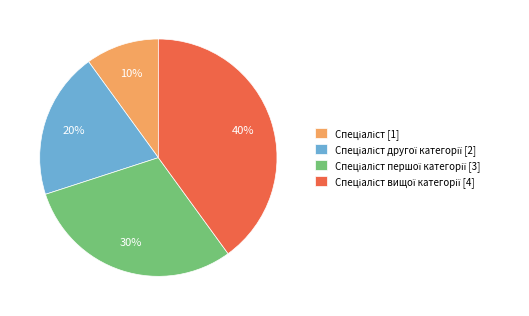

To the nearest percent, what is the average slice percentage?

25%